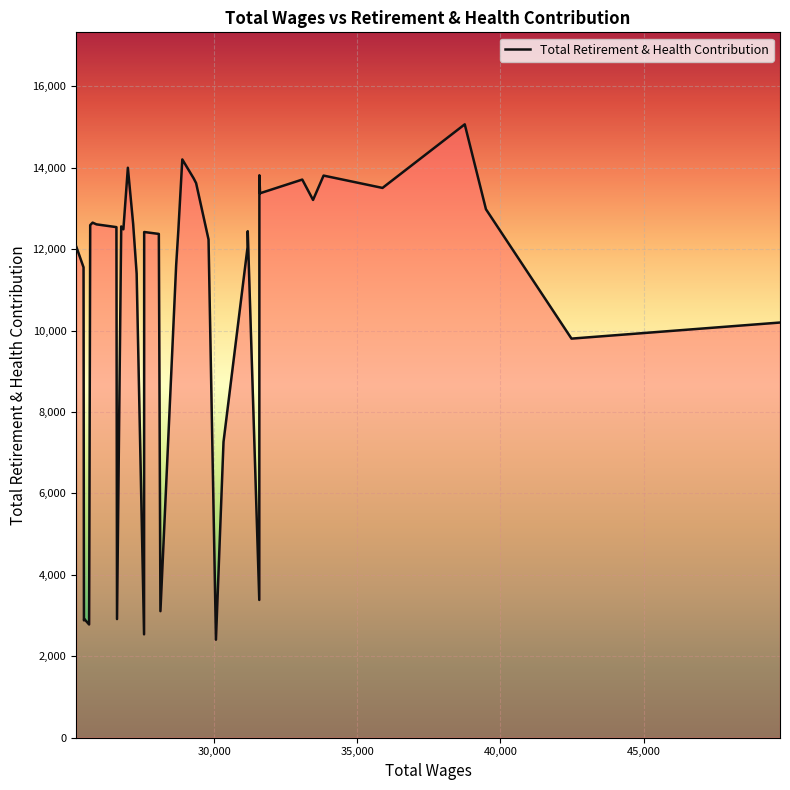

What is the smallest value displayed?

2407